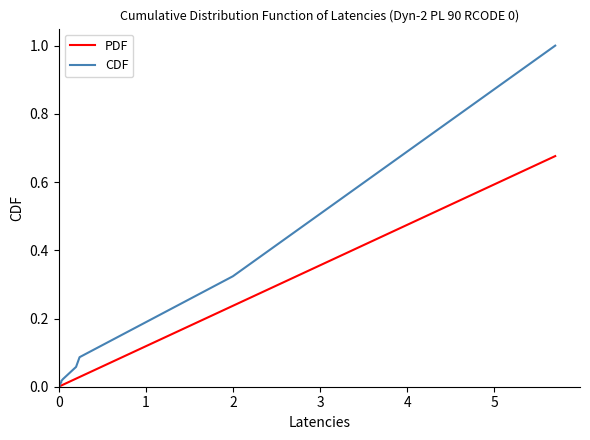

What is the difference between the maximum and minimum values in the CDF series?

1.0